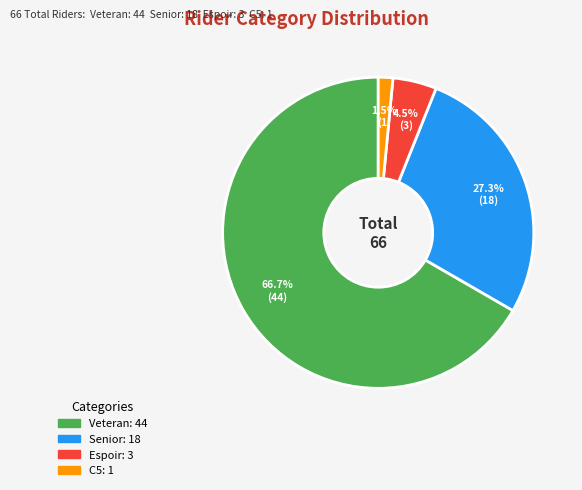

Which category has the biggest portion of the pie?

Veteran